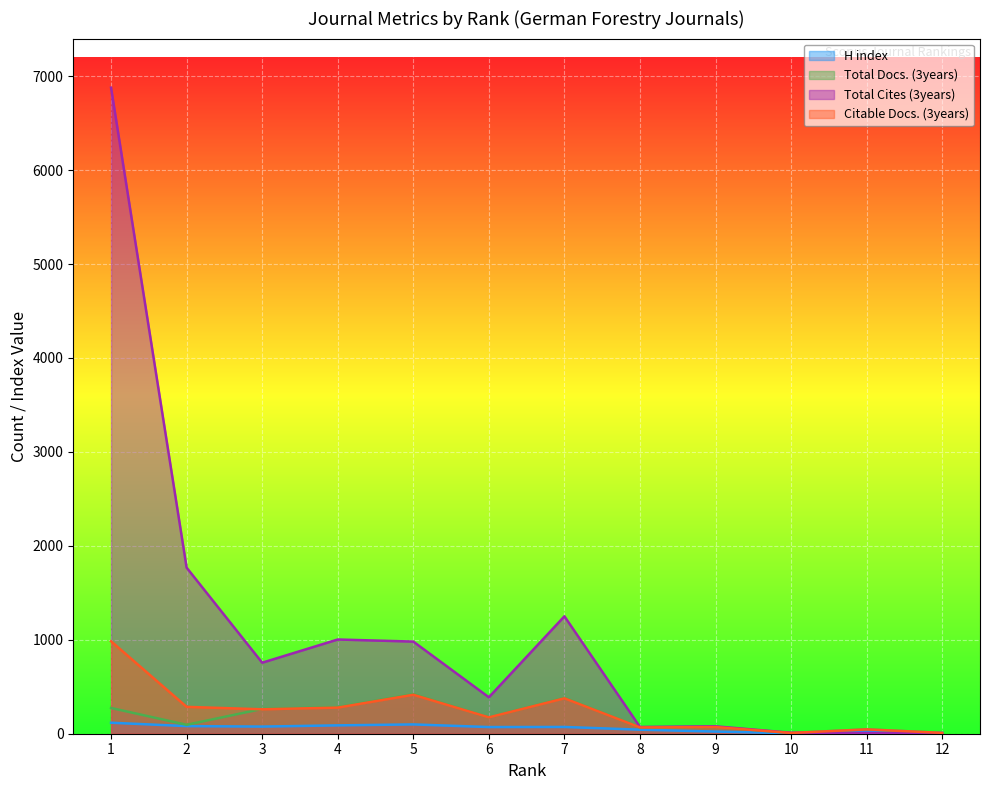

Where is the first local maximum for H index?

5